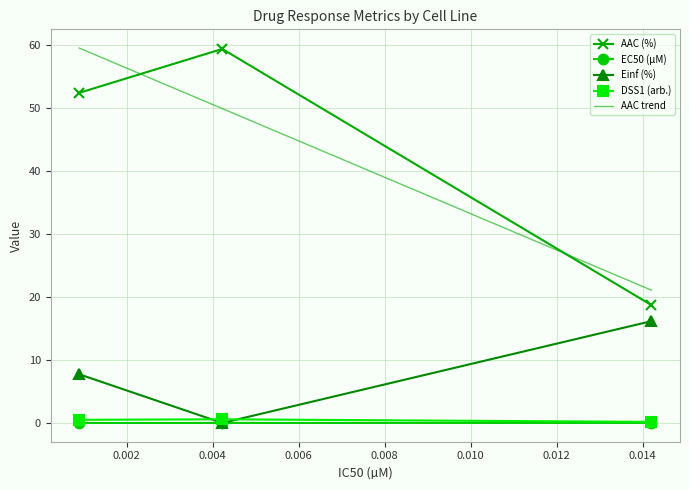

Reading left to right, list all the values displayed in this chart.

AAC (%): 52.4	59.4	18.7
EC50 (µM): 0.0	0.0	0.0
Einf (%): 7.7	0.0	16.2
DSS1 (arb.): 0.5	0.6	0.2